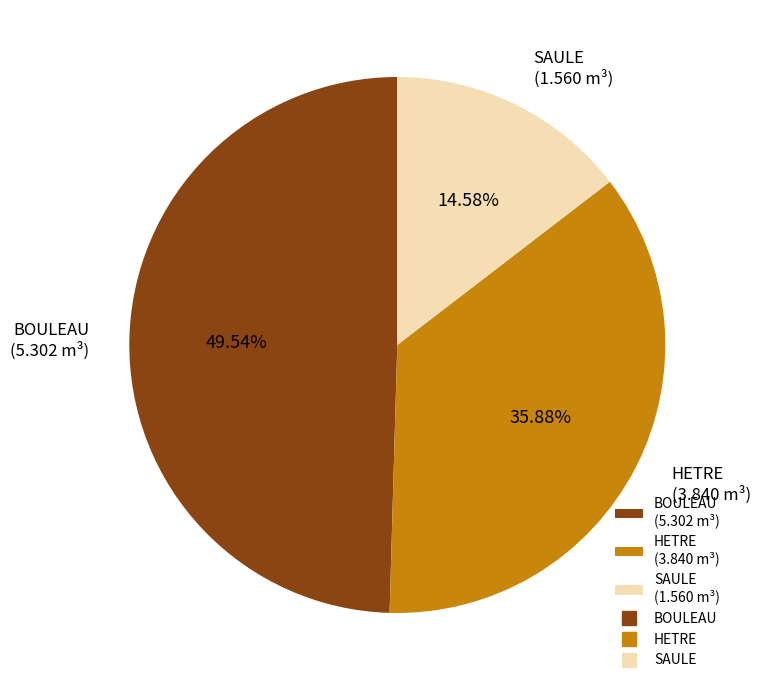

Which category has the biggest portion of the pie?

BOULEAU